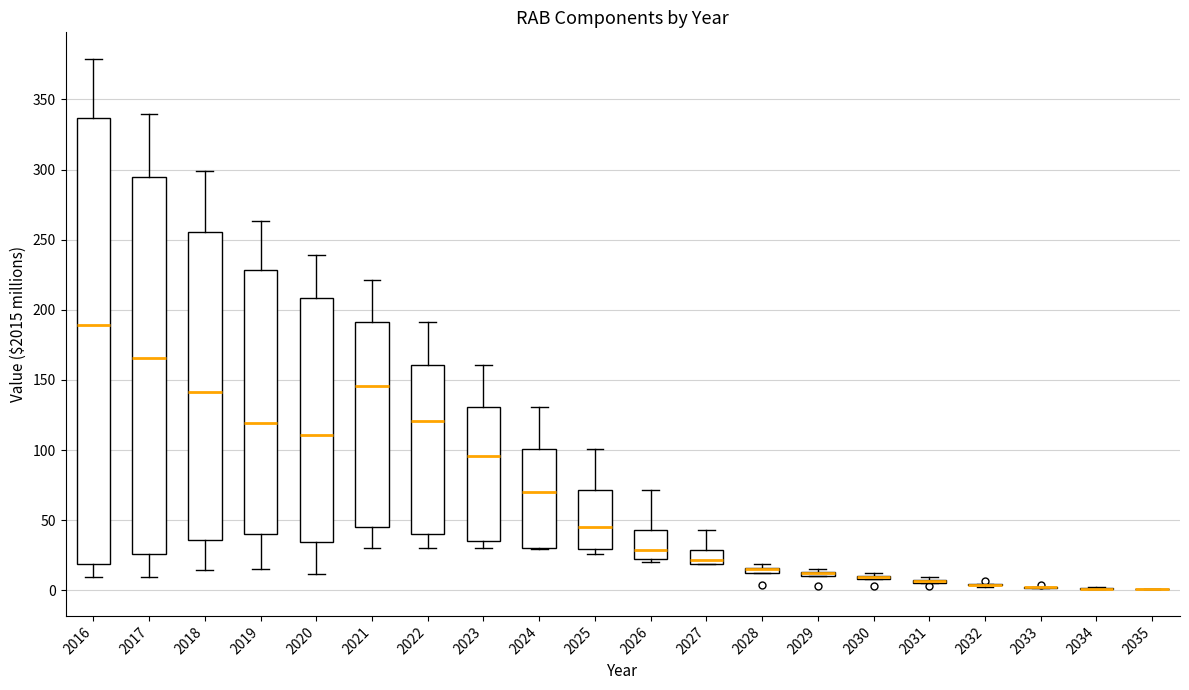

Comparing the boxes themselves (not the whiskers), which one is the tallest?

2016